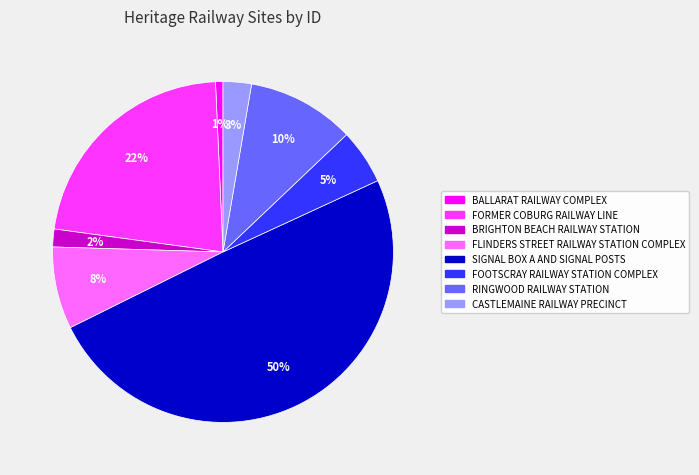

Between SIGNAL BOX A AND SIGNAL POSTS and BRIGHTON BEACH RAILWAY STATION, which is larger?

SIGNAL BOX A AND SIGNAL POSTS